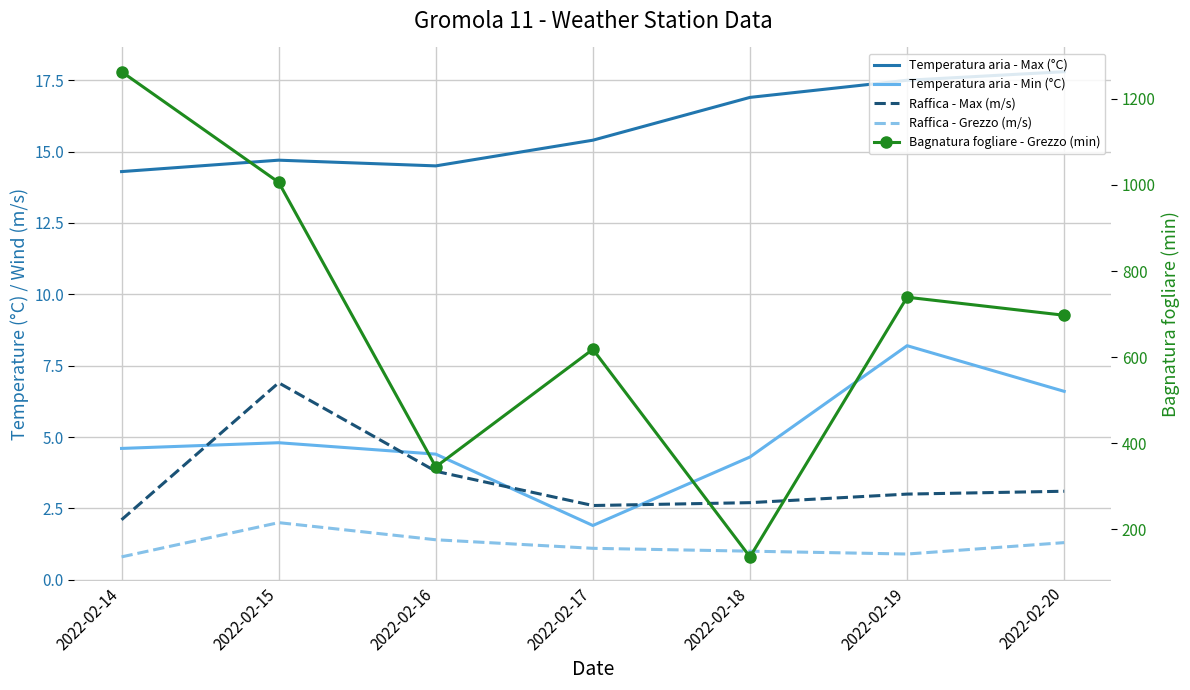

At which label does Temperatura aria - Min (°C) first exceed 4?

2022-02-14